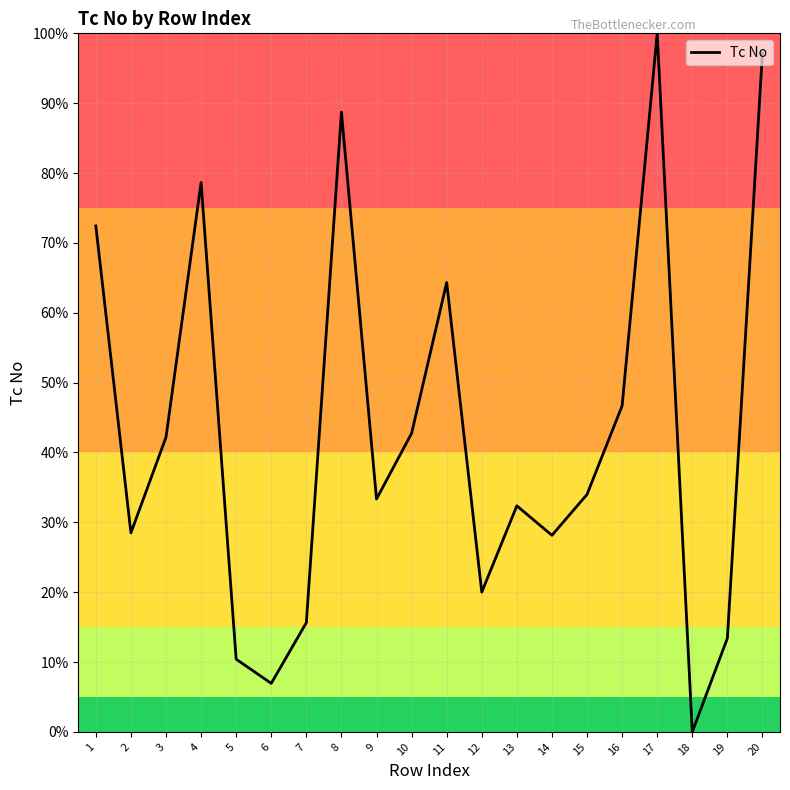

Which has a higher value, 2 or 17?

17